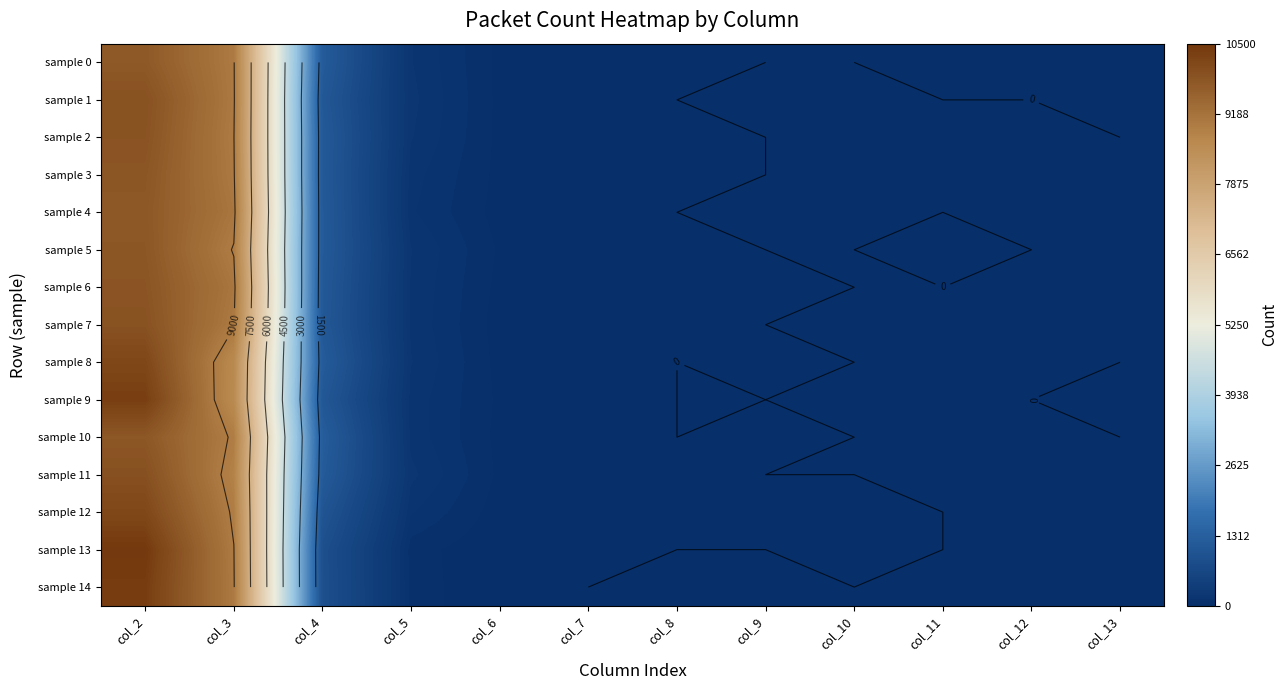

What is the total value across all series at col_11?

2